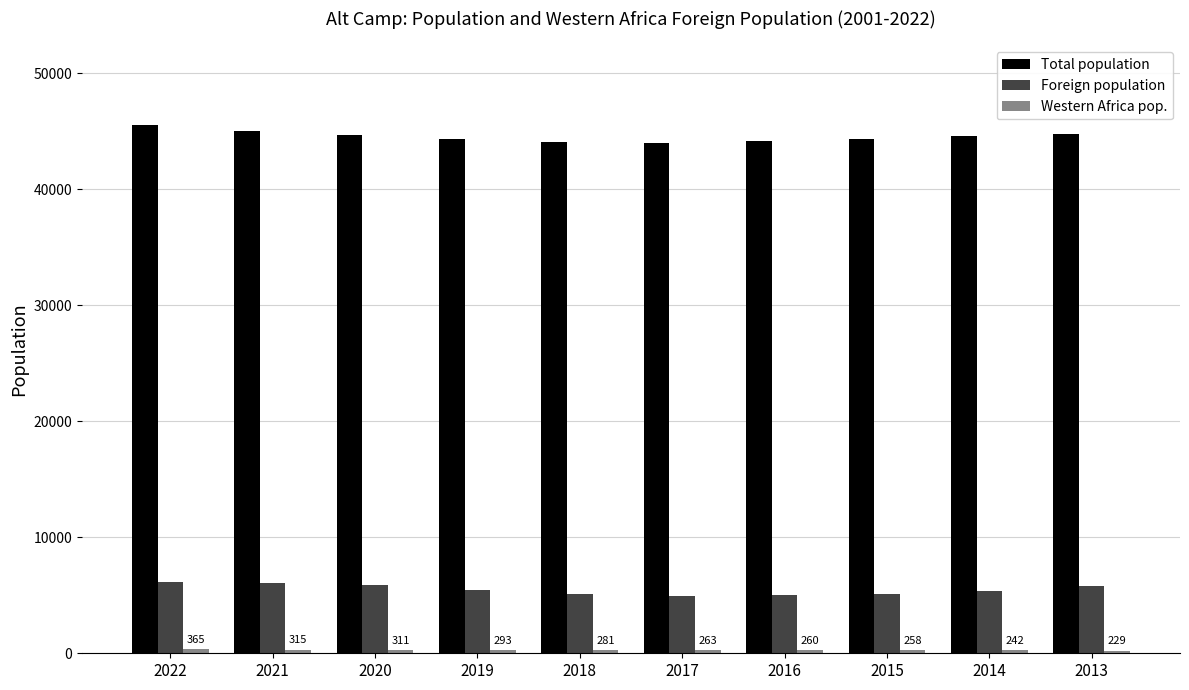

True or false: Total population has a value of 26237 at 2015.

False